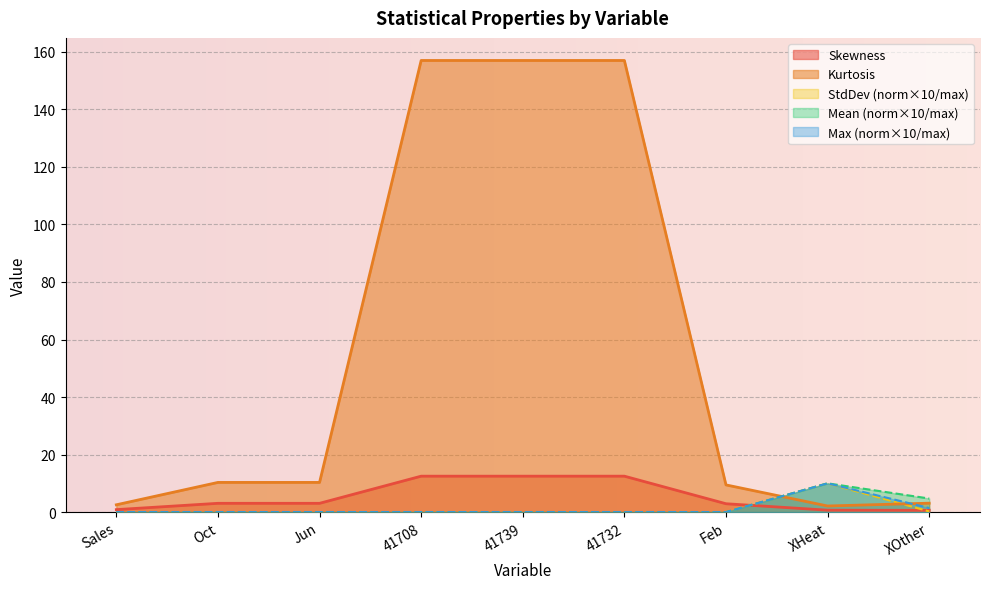

Between Sales and Feb, which series saw the biggest shift?

Kurtosis